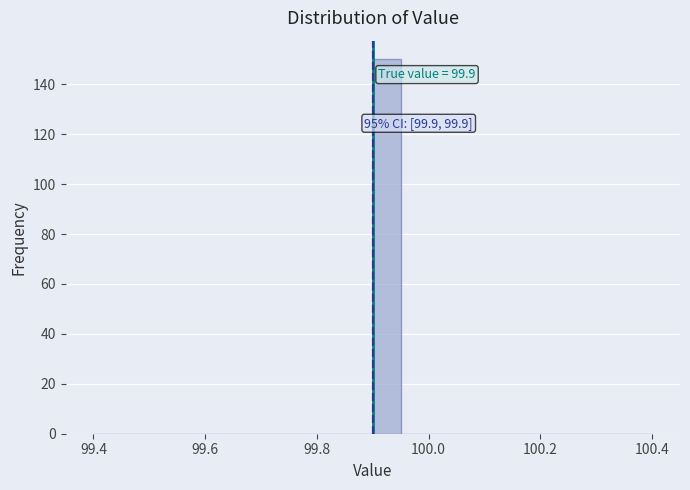

Read against the x-axis, roughly where is the centre of the tallest bar?

99.92